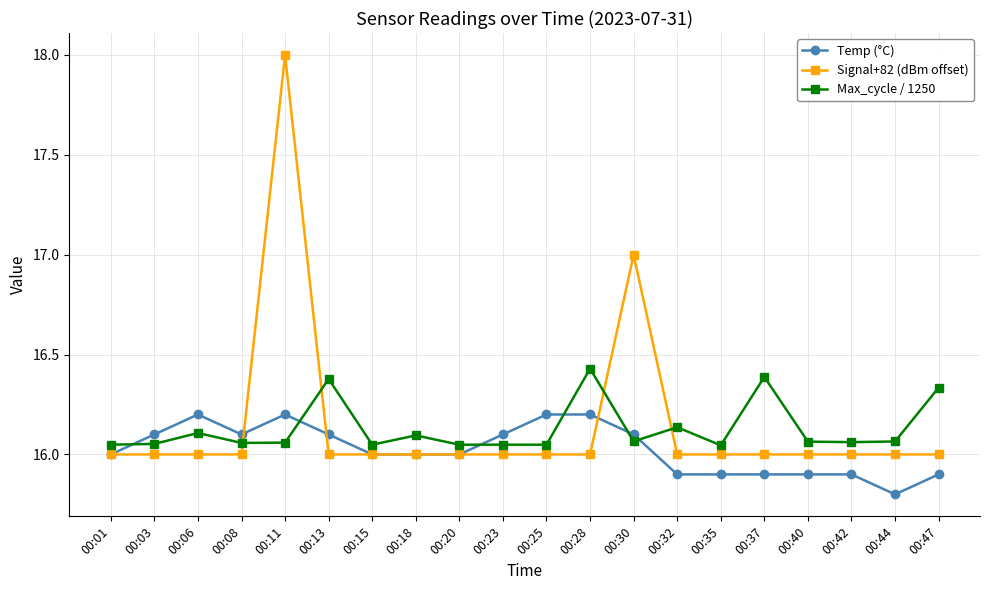

At which category is the sum across all series the highest?

00:11